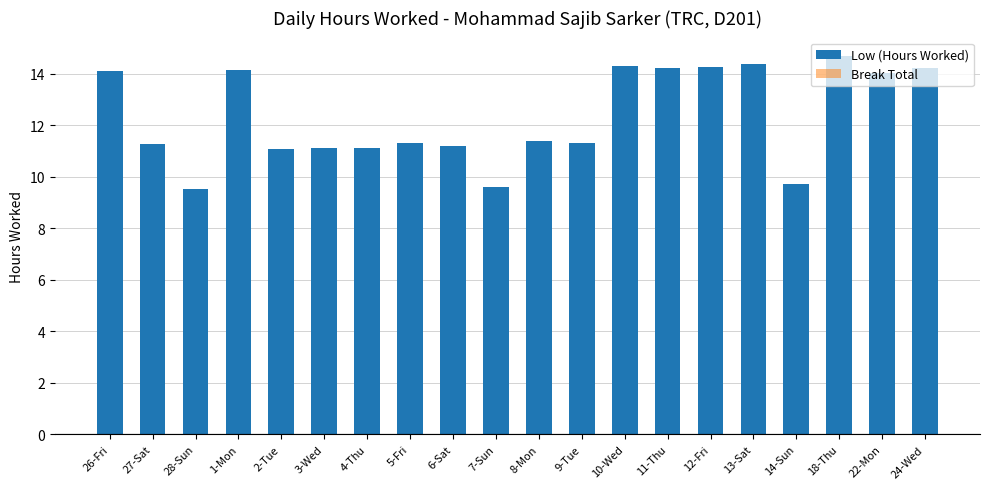

What is the label of the 16th bar from the right?

2-Tue